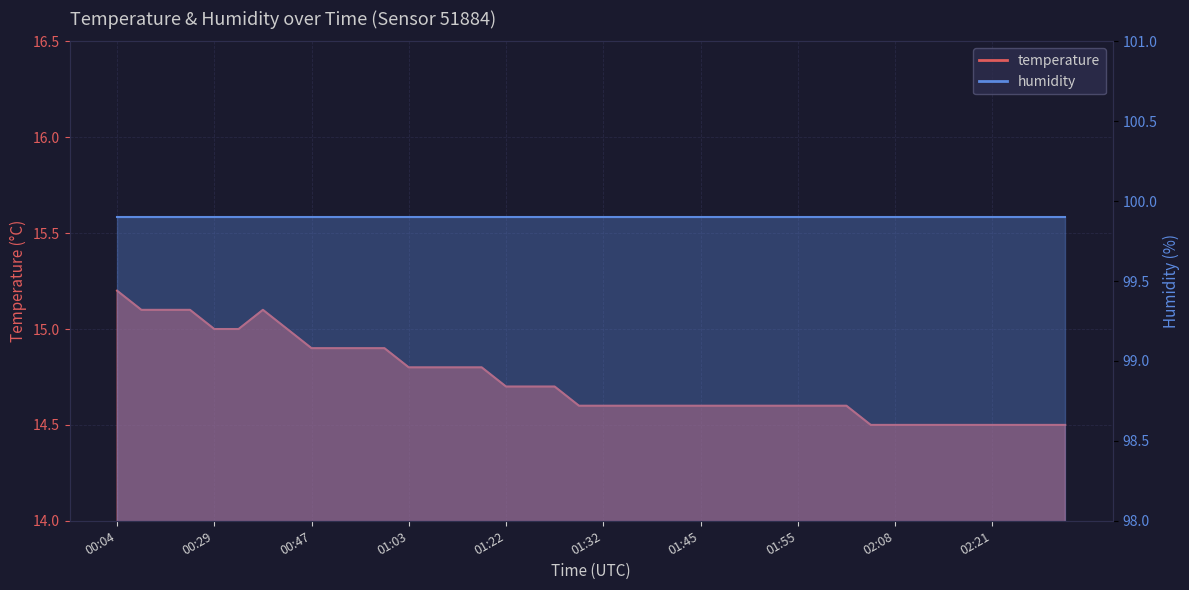

What is the average value?

14.7